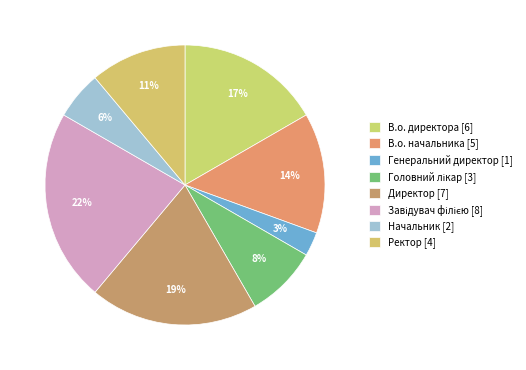

Combined, what portion of the pie is Головний лікар and Директор?

27.8%